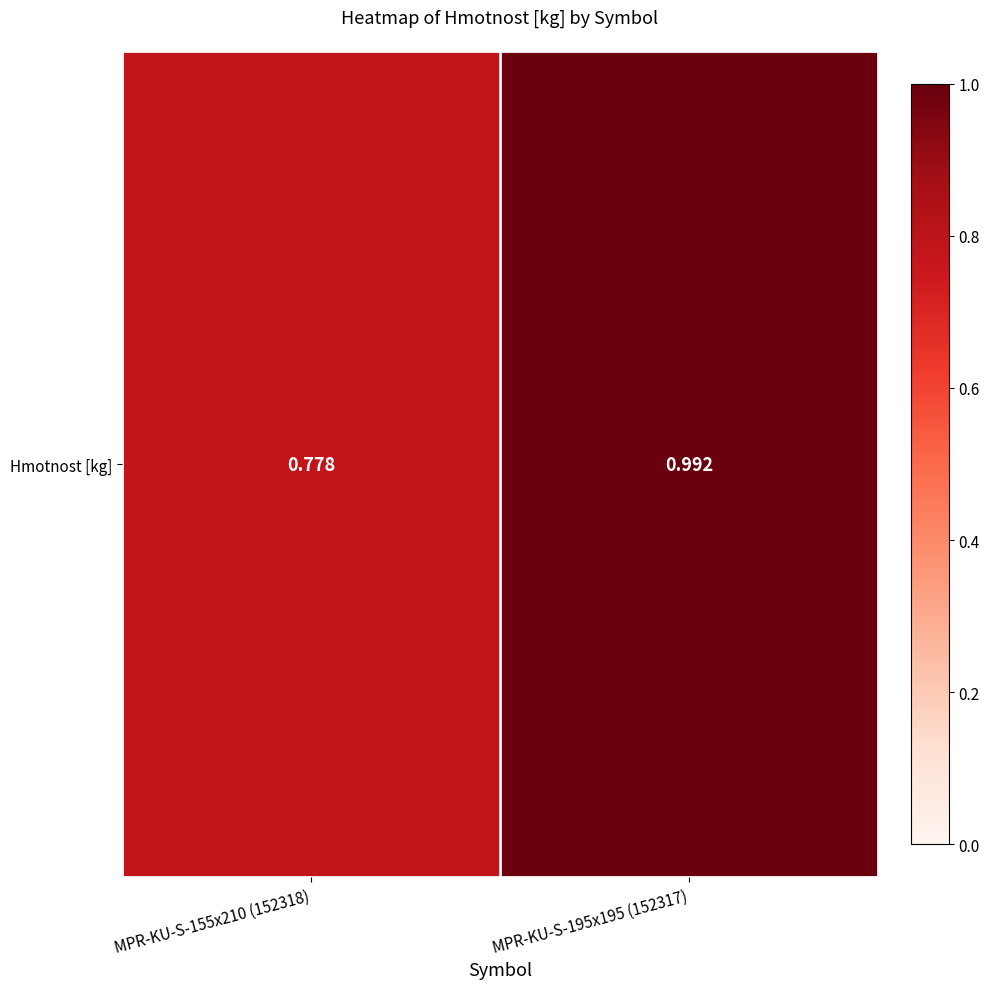

The chart shows a value of 1.2 at MPR-KU-S-155x210 (152318). True or false?

False